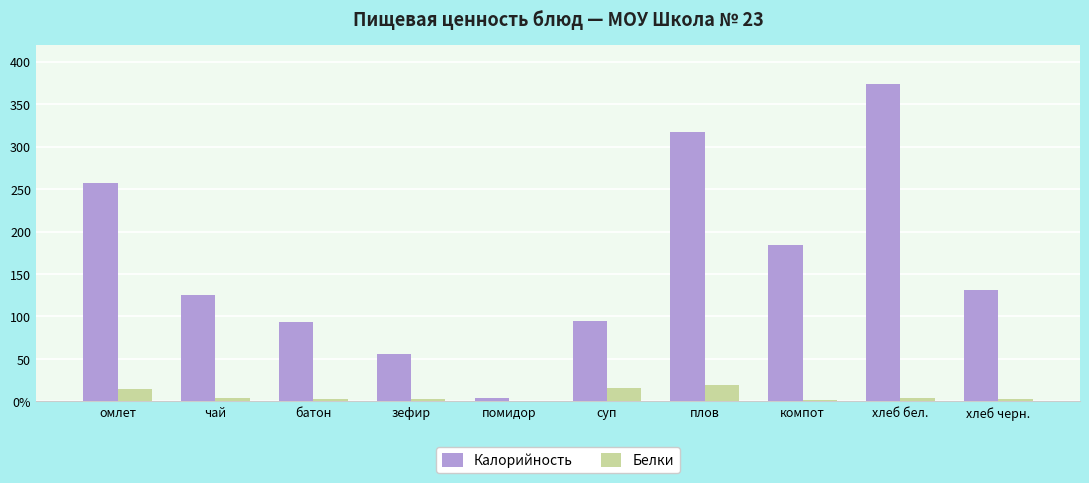

Are the bars horizontal?

No